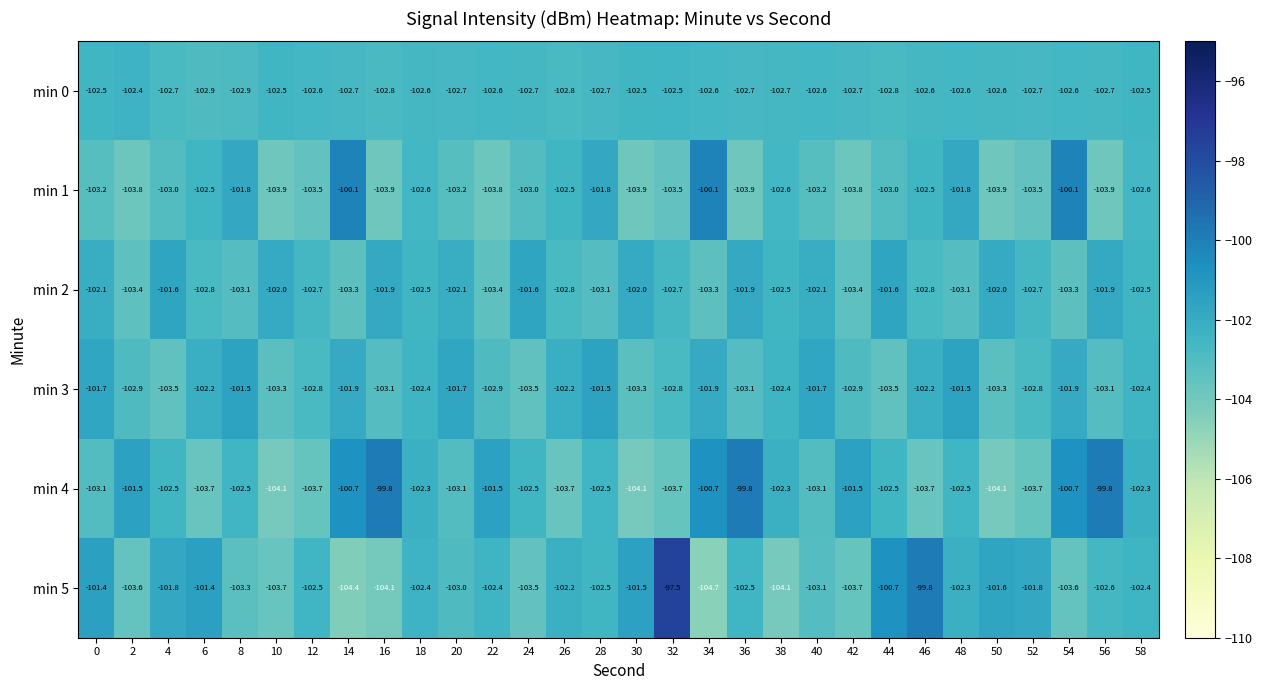

Where does the min 2 series first go above -102?

4